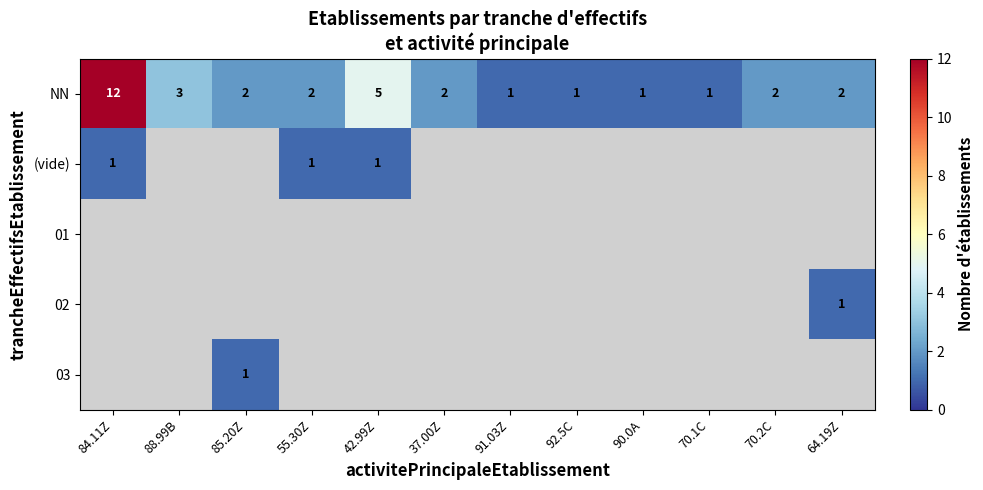

The NN series shows 1 at 92.5C. True or false?

True